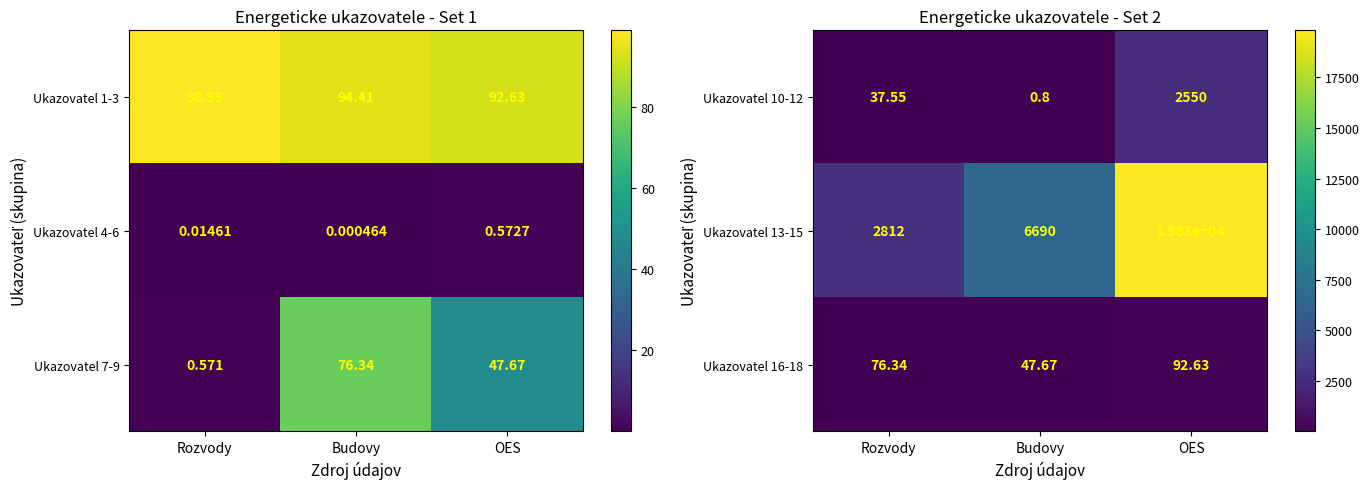

What is the difference between the highest and lowest values at OES?

19737.4